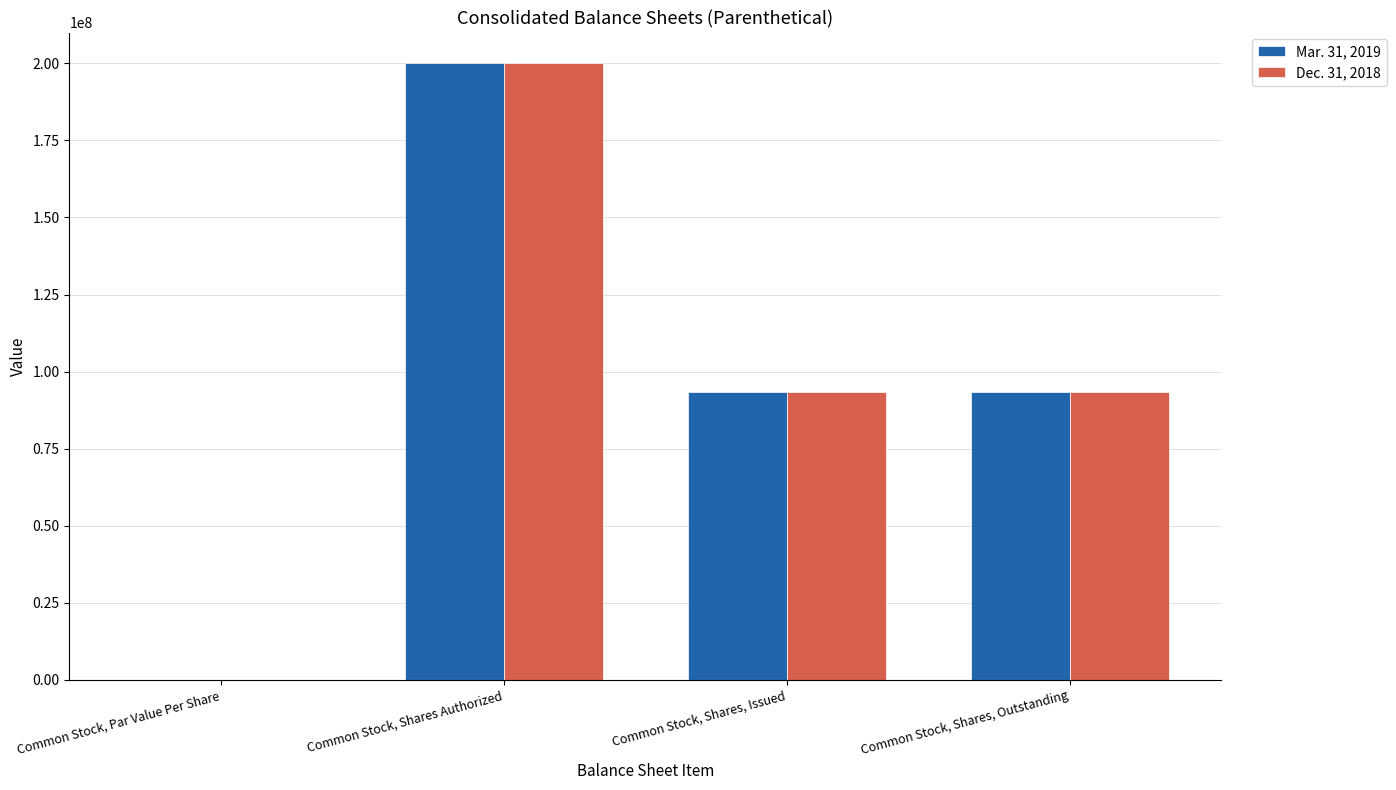

What is the highest value of the Dec. 31, 2018 series?

200000000.0